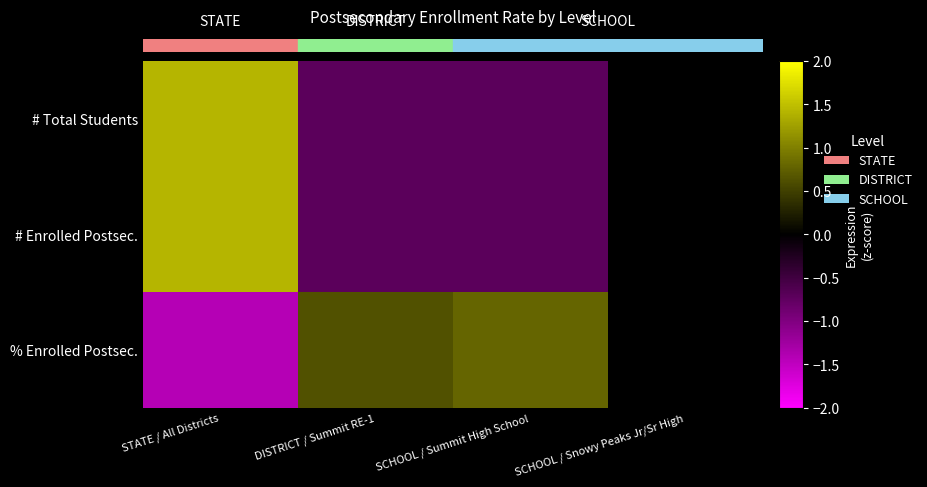

Which has a higher value, SCHOOL / Snowy Peaks Jr/Sr High or SCHOOL / Summit High School?

SCHOOL / Summit High School